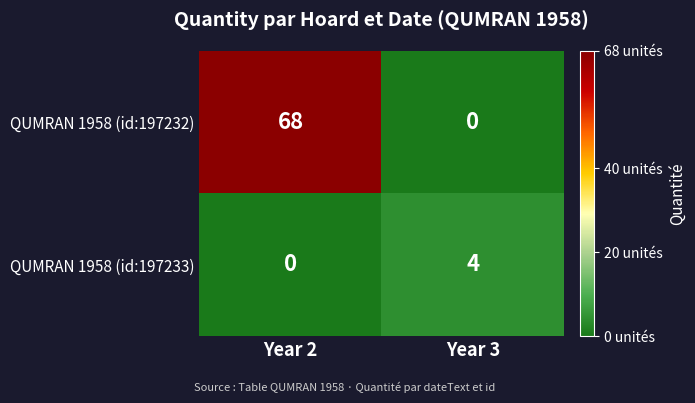

Reading left to right, extract all data points from this chart.

QUMRAN 1958 (id:197232): Year 2=68	Year 3=0
QUMRAN 1958 (id:197233): Year 2=0	Year 3=4